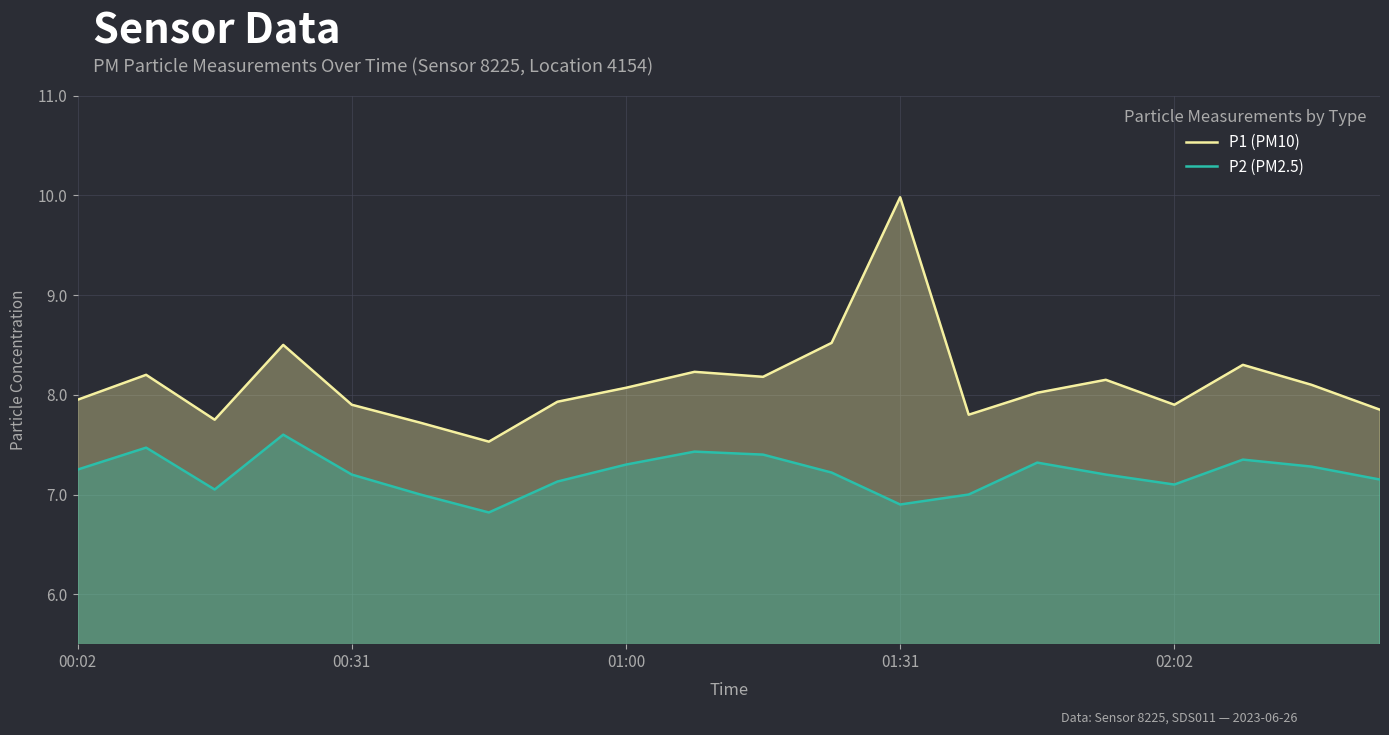

The P1 (PM10) series shows 10.0 at 01:31. True or false?

True